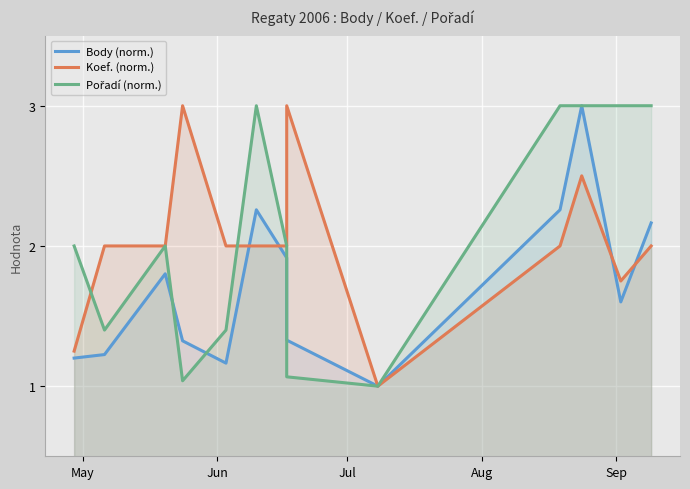

The value of Koef. (norm.) at 7 is 1.2. True or false?

False